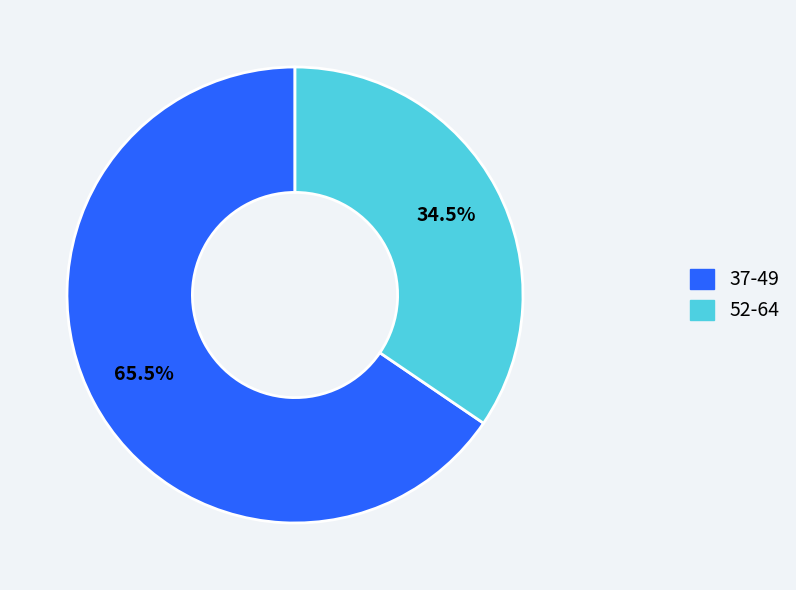

Is there any slice that represents more than half of the pie?

Yes